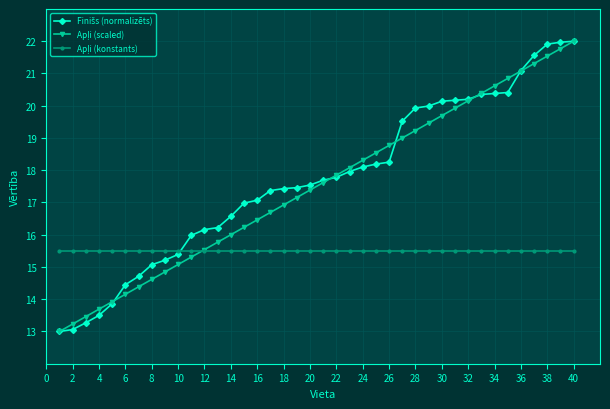

What is the greatest value displayed?

22.0